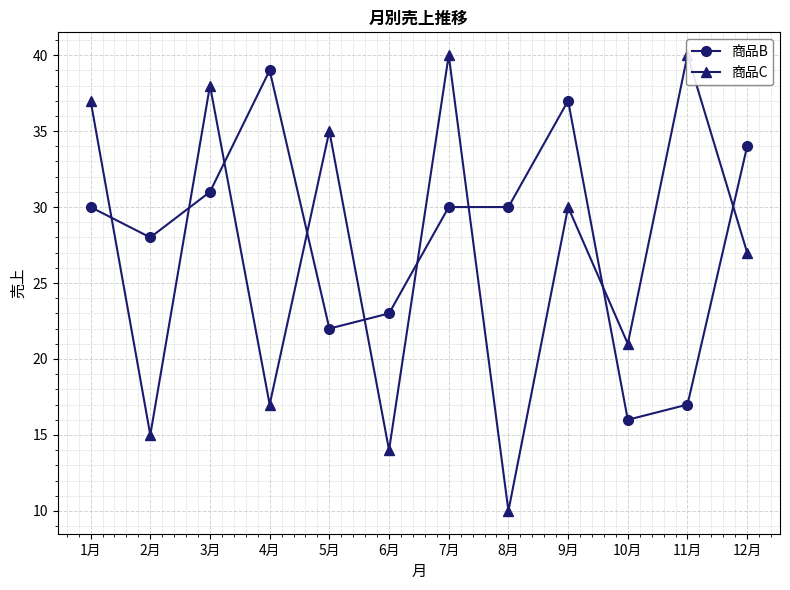

Is it true that 商品C equals 10 at 9月?

False